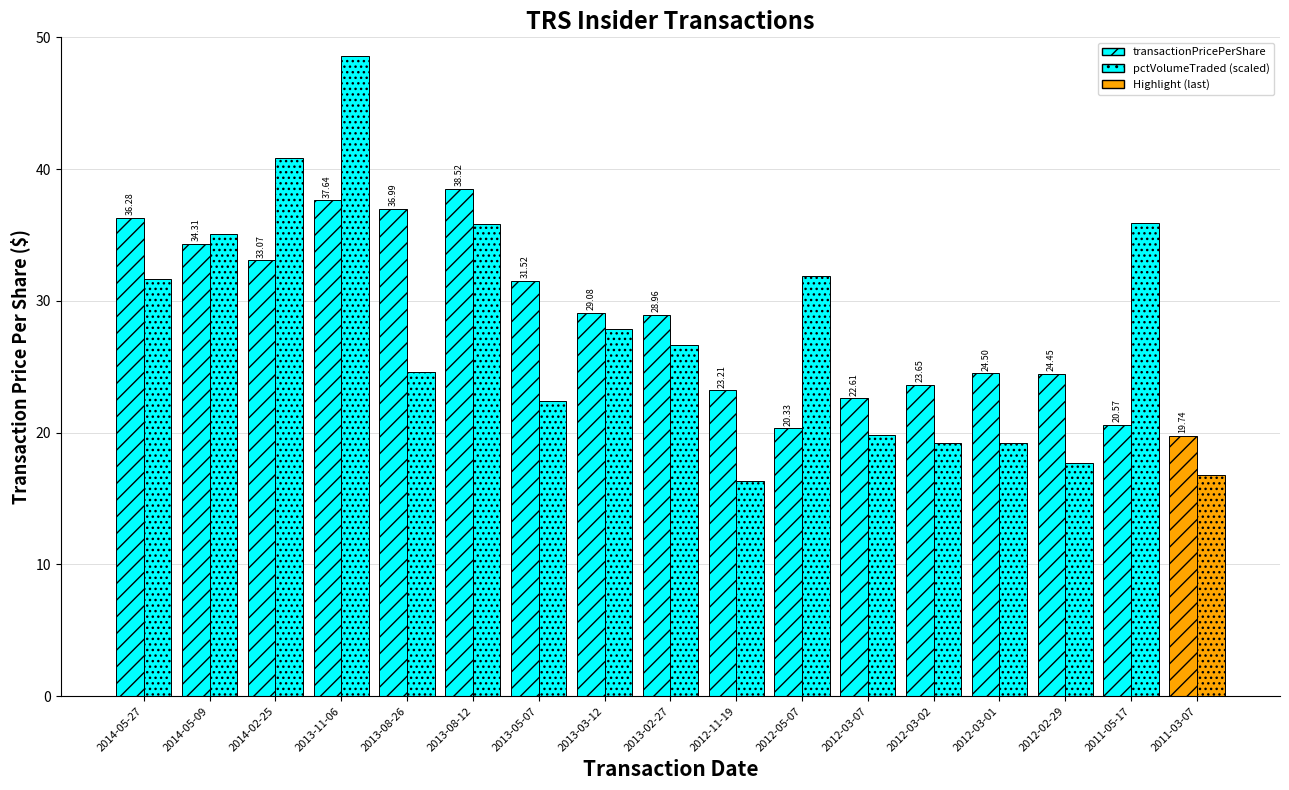

At which category is the sum across all series the highest?

2013-11-06